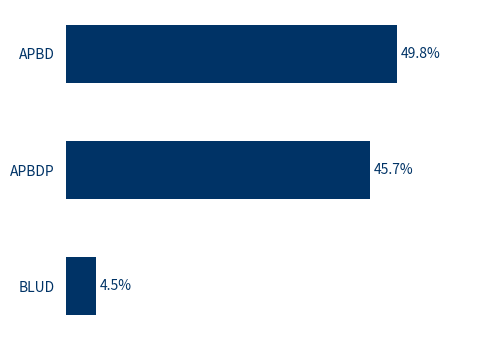

At which category does the chart reach its minimum across all series?

BLUD